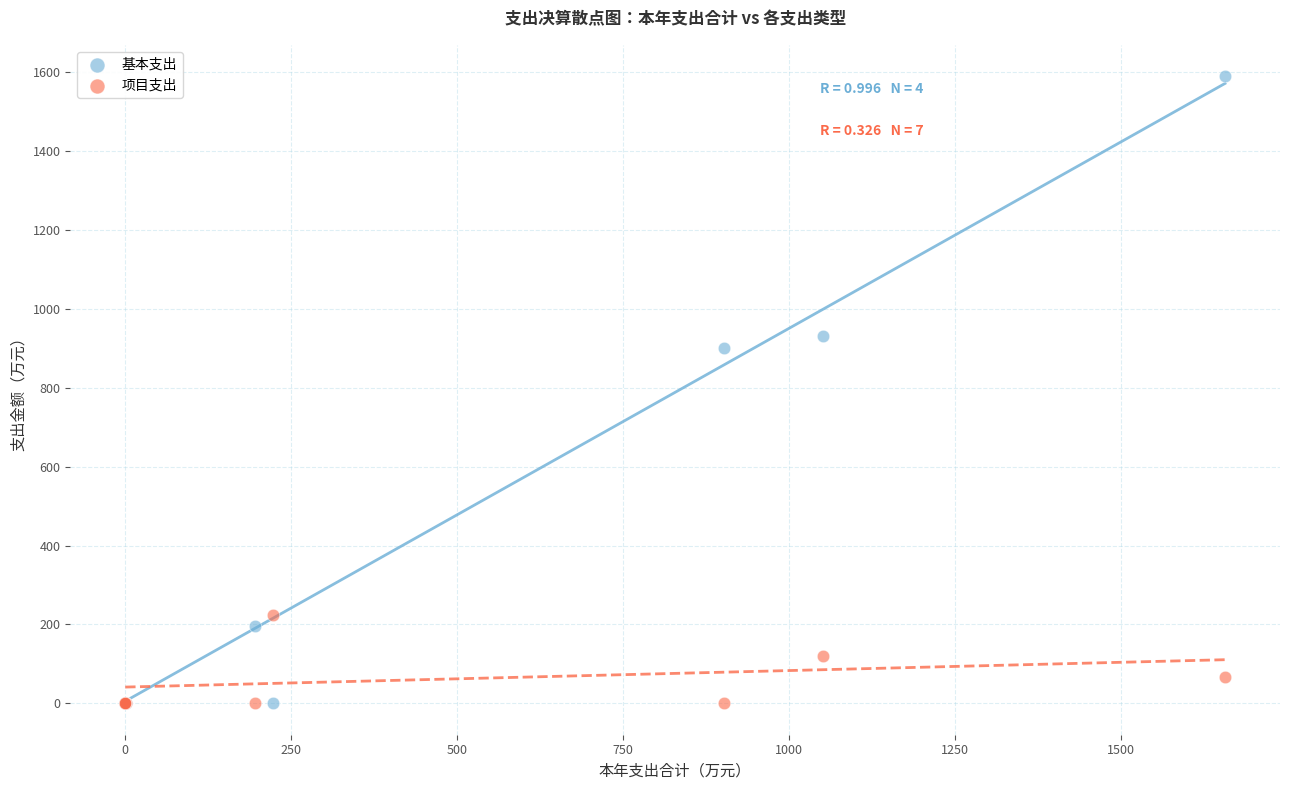

Which series reaches the maximum Y coordinate?

基本支出